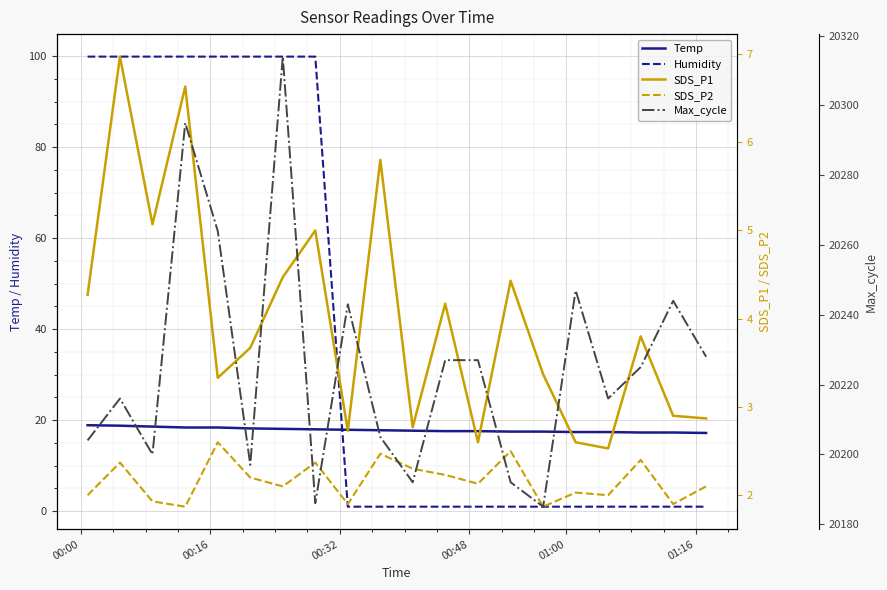

True or false: SDS_P2 and Temp intersect in this chart.

False